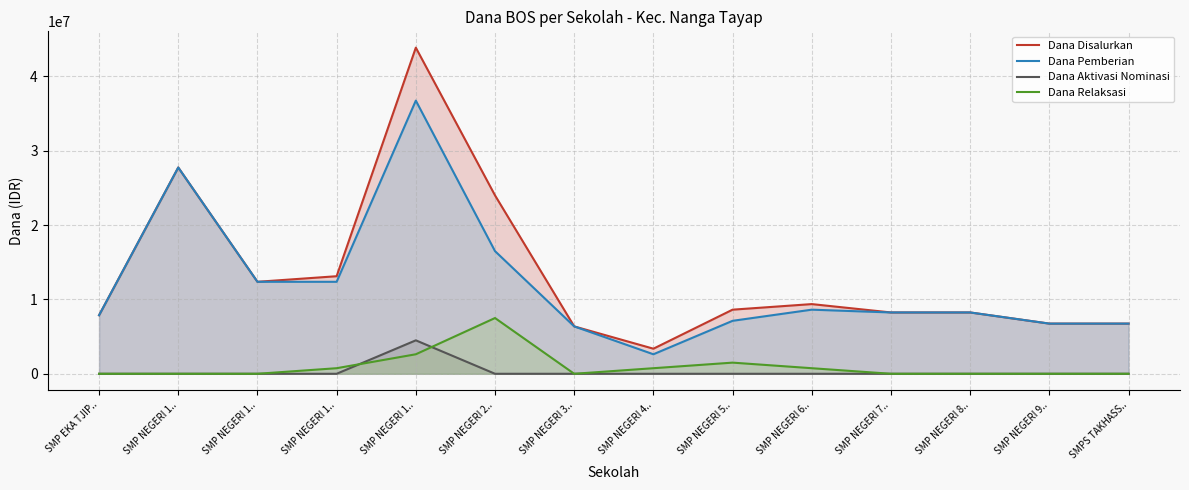

What is the maximum value shown in the chart?

43875000